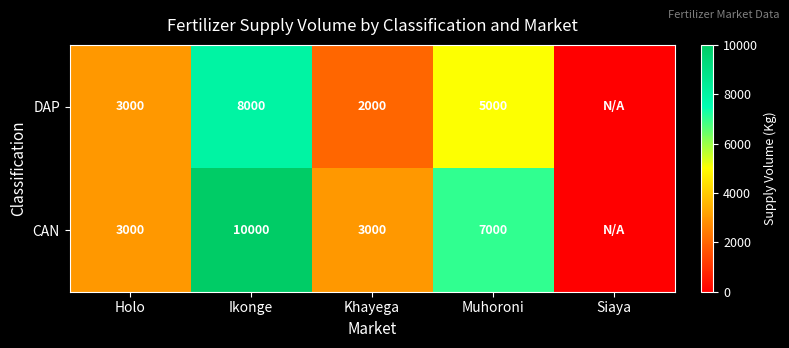

Rank the series at Ikonge from highest to lowest value.

CAN, DAP